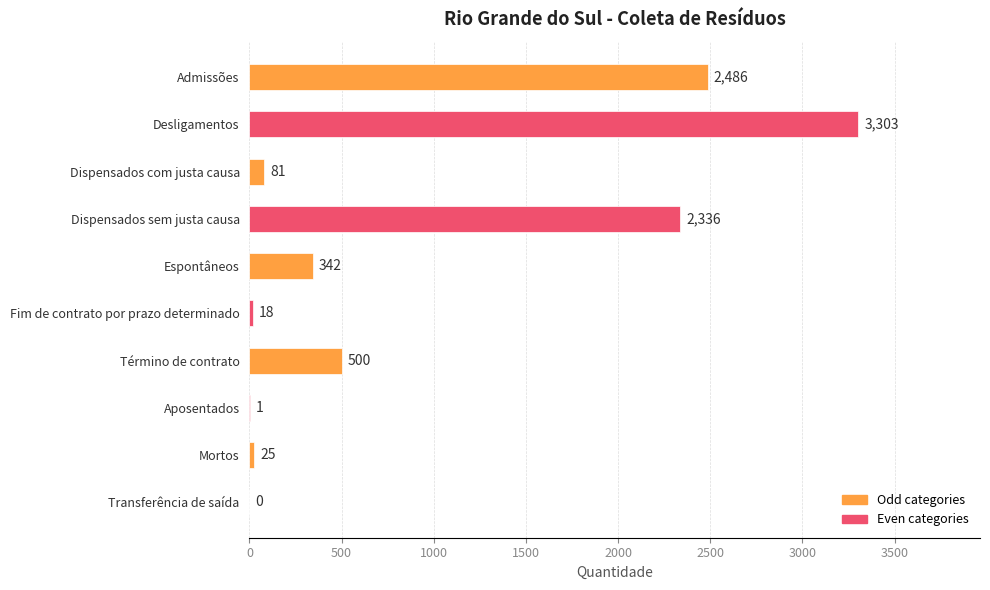

How many values are above zero?

9